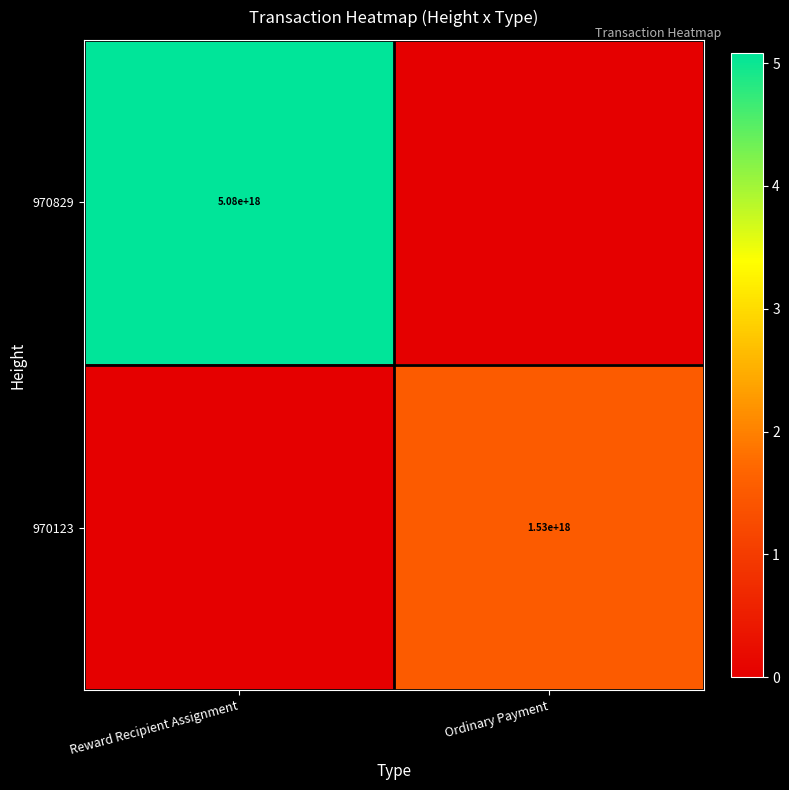

At how many categories does at least one series exceed 1064149202405503104?

2